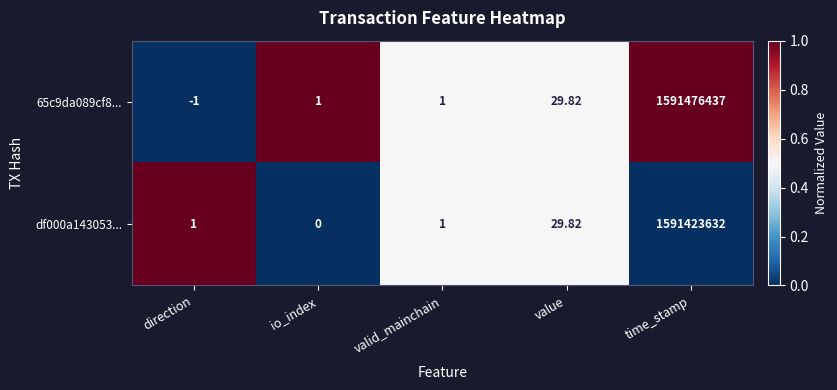

At which category is the sum across all series the highest?

time_stamp